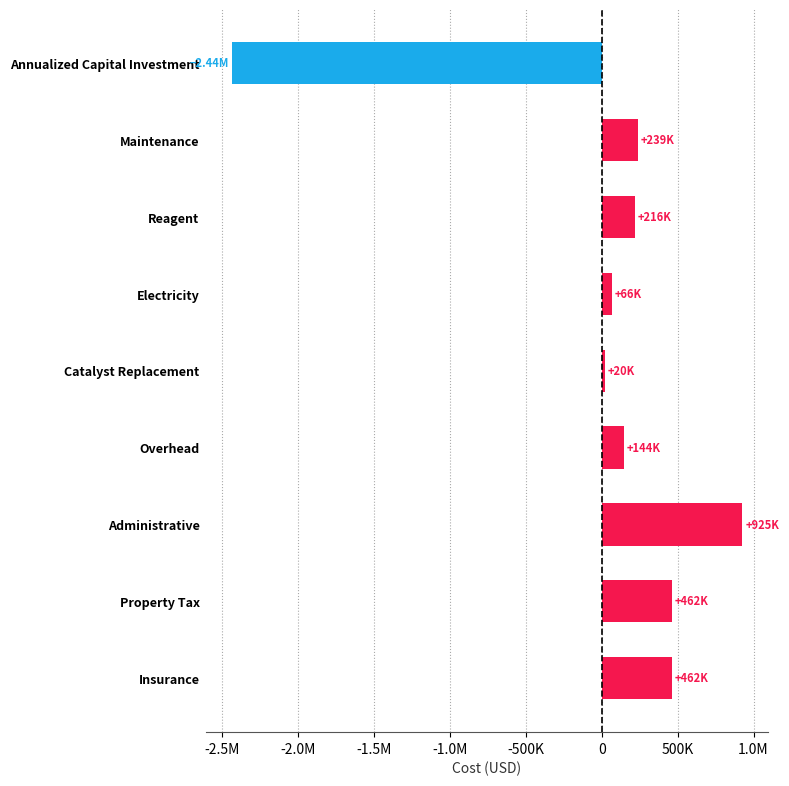

Does the chart contain any negative values?

Yes